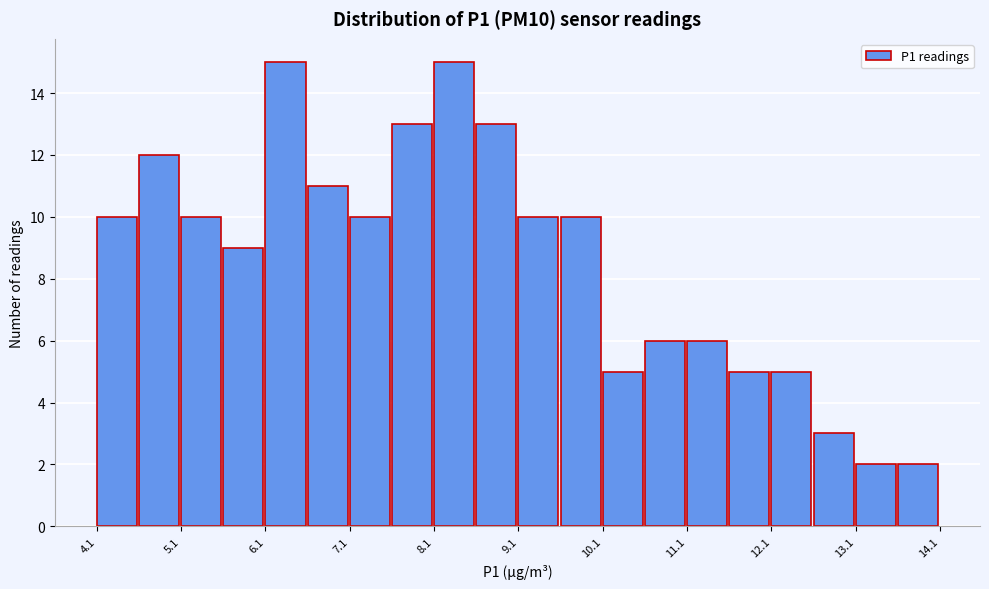

Reading left to right, list every bar in this chart as the range it spans on the x-axis followed by its height. The values are not printed on the chart, so give them approximately, as read against the axis.

4.1 to 4.6: 10
4.6 to 5.1: 12
5.1 to 5.6: 10
5.6 to 6.1: 9
6.1 to 6.6: 15
6.6 to 7.1: 11
7.1 to 7.6: 10
7.6 to 8.1: 13
8.1 to 8.6: 15
8.6 to 9.1: 13
9.1 to 9.6: 10
9.6 to 10.1: 10
10.1 to 10.6: 5
10.6 to 11.1: 6
11.1 to 11.6: 6
11.6 to 12.1: 5
12.1 to 12.6: 5
12.6 to 13.1: 3
13.1 to 13.6: 2
13.6 to 14.1: 2